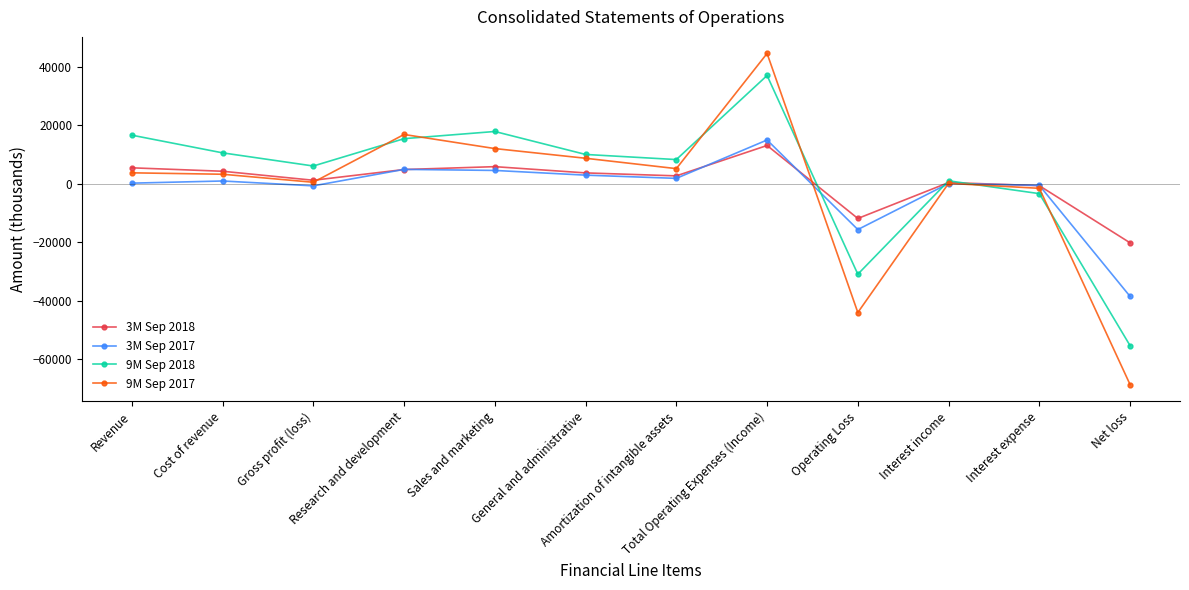

The 3M Sep 2018 series shows 4249 at Cost of revenue. True or false?

True